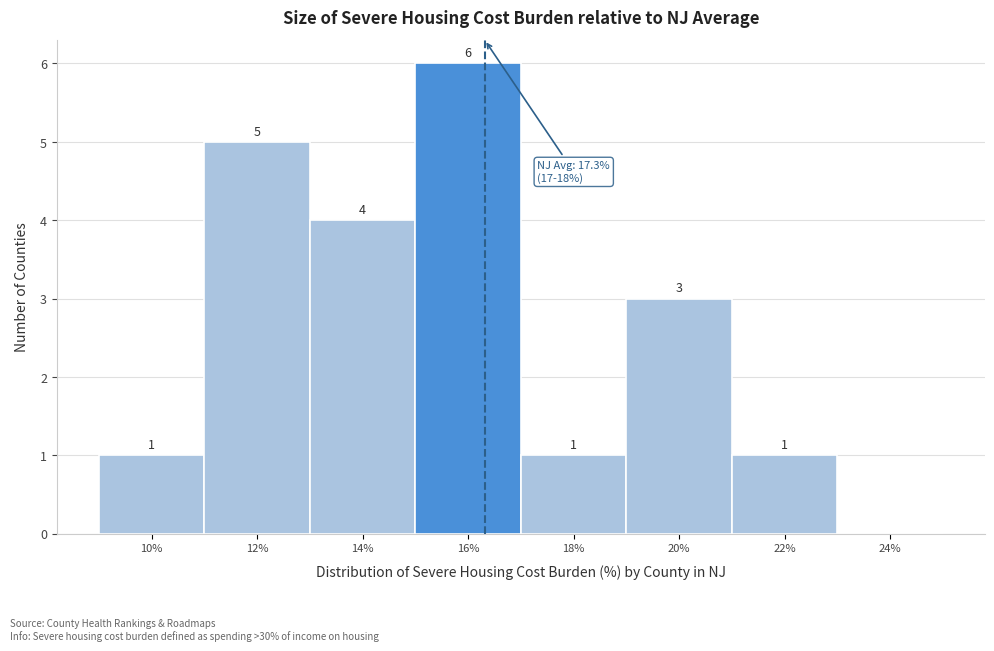

Reading left to right, list all the values displayed in this chart.

10%=1	12%=5	14%=4	16%=6	18%=1	20%=3	22%=1	24%=0